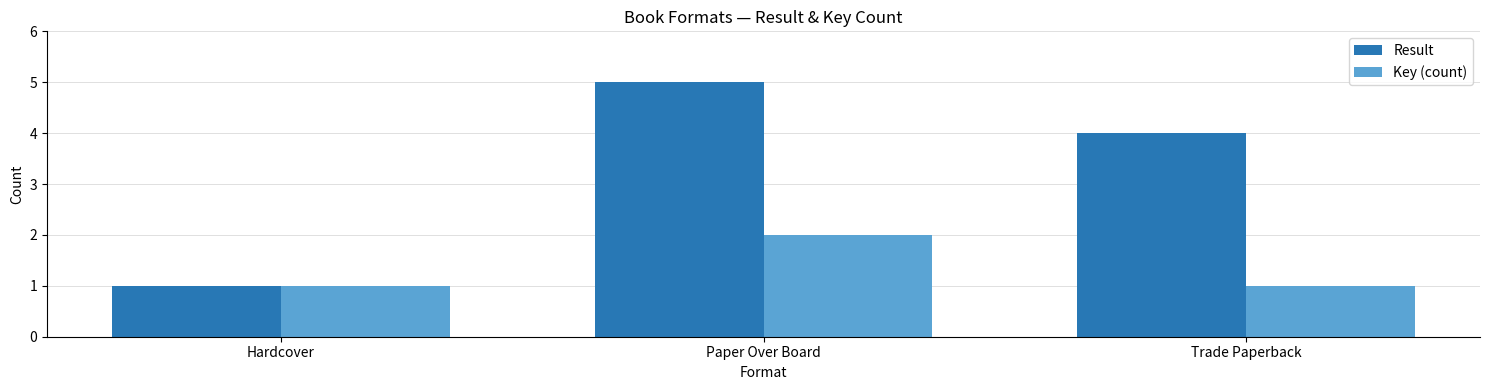

What is the greatest value displayed?

5